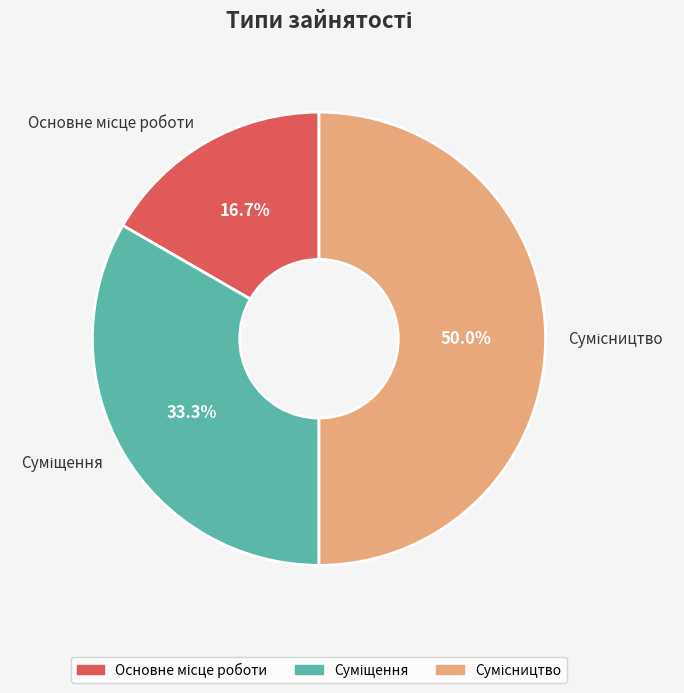

How many slices are in this pie chart?

3